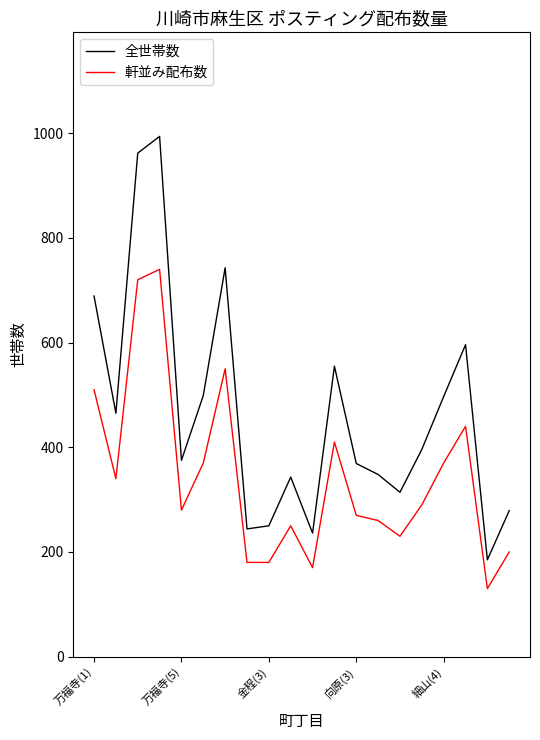

Rank the series by their maximum value, from lowest to highest.

軒並み配布数, 全世帯数